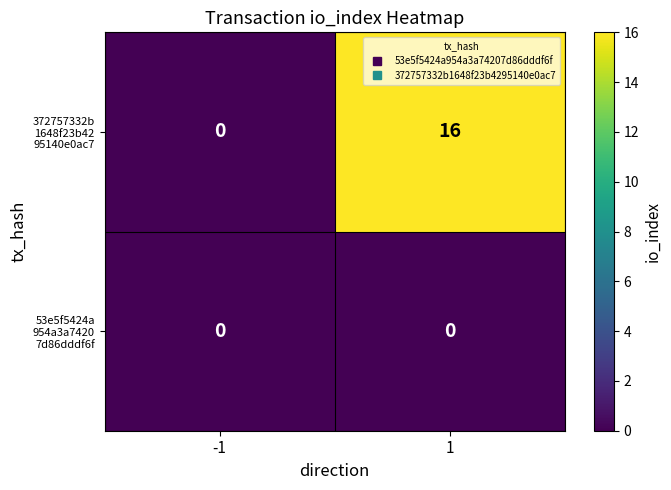

What is the total value across all series at 1?

16